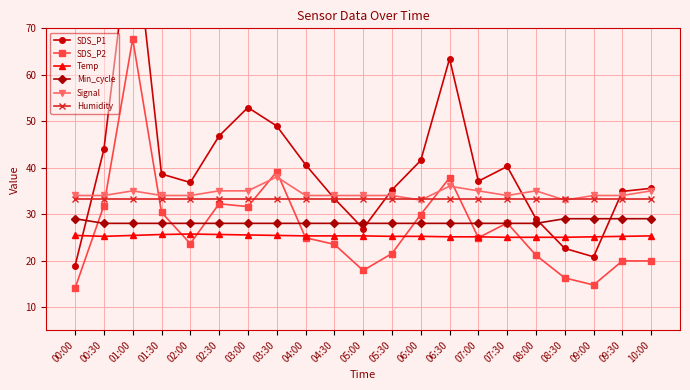

At which label is SDS_P2 closest to 40?

03:30